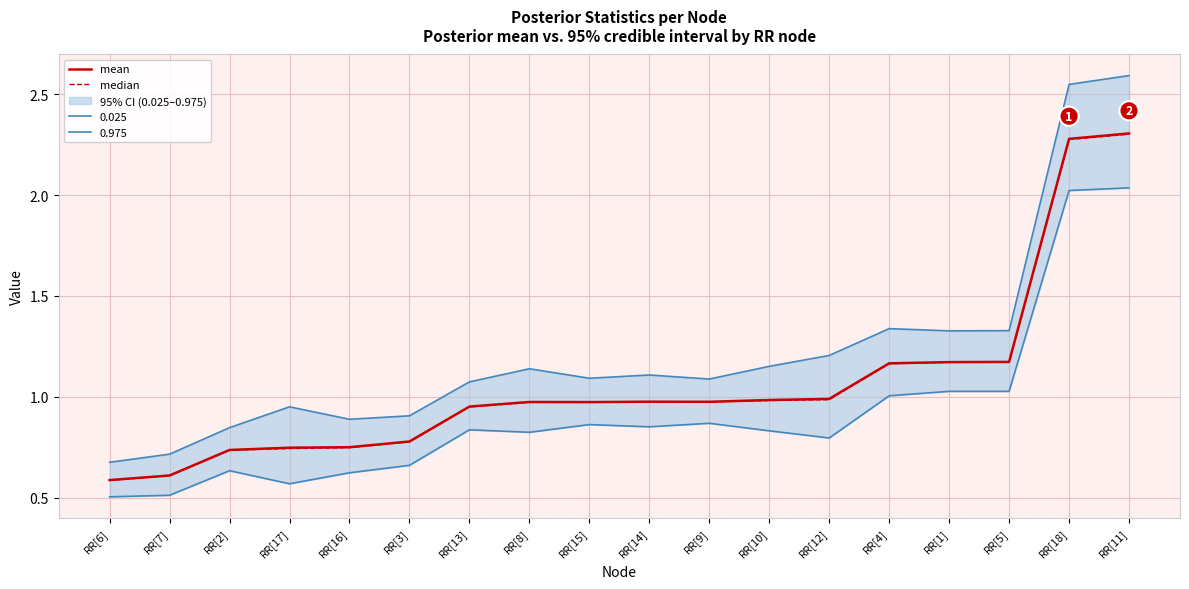

Reading left to right, what are all the values shown in this chart?

mean: RR[6]=0.6	RR[7]=0.6	RR[2]=0.7	RR[17]=0.7	RR[16]=0.8	RR[3]=0.8	RR[13]=1.0	RR[8]=1.0	RR[15]=1.0	RR[14]=1.0	RR[9]=1.0	RR[10]=1.0	RR[12]=1.0	RR[4]=1.2	RR[1]=1.2	RR[5]=1.2	RR[18]=2.3	RR[11]=2.3
median: RR[6]=0.6	RR[7]=0.6	RR[2]=0.7	RR[17]=0.7	RR[16]=0.7	RR[3]=0.8	RR[13]=1.0	RR[8]=1.0	RR[15]=1.0	RR[14]=1.0	RR[9]=1.0	RR[10]=1.0	RR[12]=1.0	RR[4]=1.2	RR[1]=1.2	RR[5]=1.2	RR[18]=2.3	RR[11]=2.3